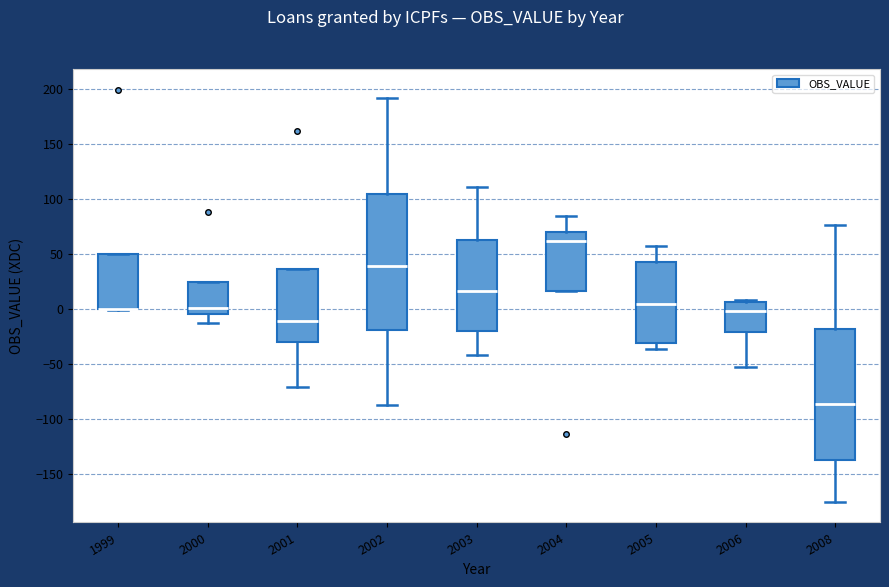

Reading left to right, read every box against the y-axis: the position of its median line, the range the box covers, and the ends of its whiskers. The values are not printed on the chart, so give them approximately, as read against the axis.

1999: median 0 (drawn on the box's lower edge), box 0 to 50, whiskers 0 to 50
2000: median 0, box -5 to 25, whiskers -15 to 25
2001: median -10, box -30 to 35, whiskers -70 to 35
2002: median 40, box -20 to 105, whiskers -85 to 190
2003: median 15, box -20 to 60, whiskers -40 to 110
2004: median 60, box 15 to 70, whiskers 15 to 85
2005: median 5, box -30 to 45, whiskers -35 to 55
2006: median 0, box -20 to 5, whiskers -55 to 10
2008: median -85, box -135 to -20, whiskers -175 to 75